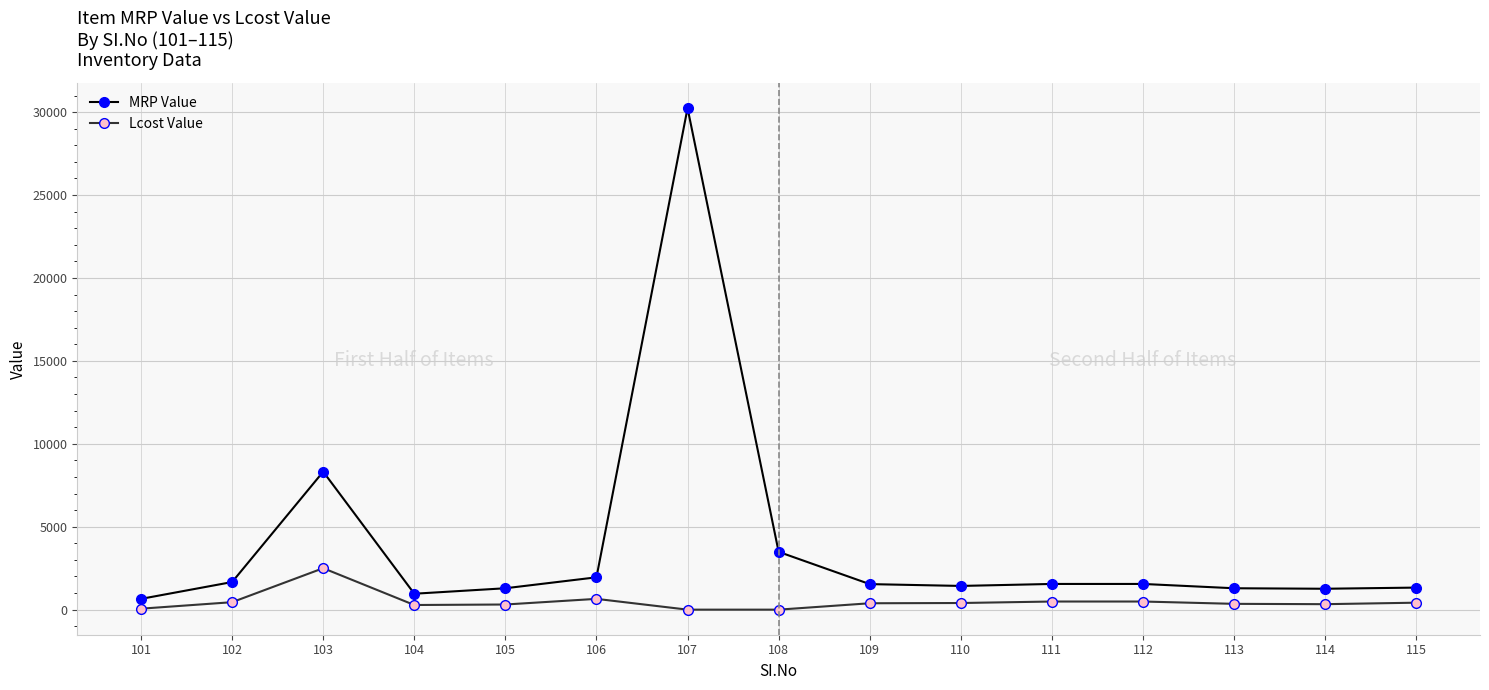

At which label does Lcost Value first exceed 385?

102